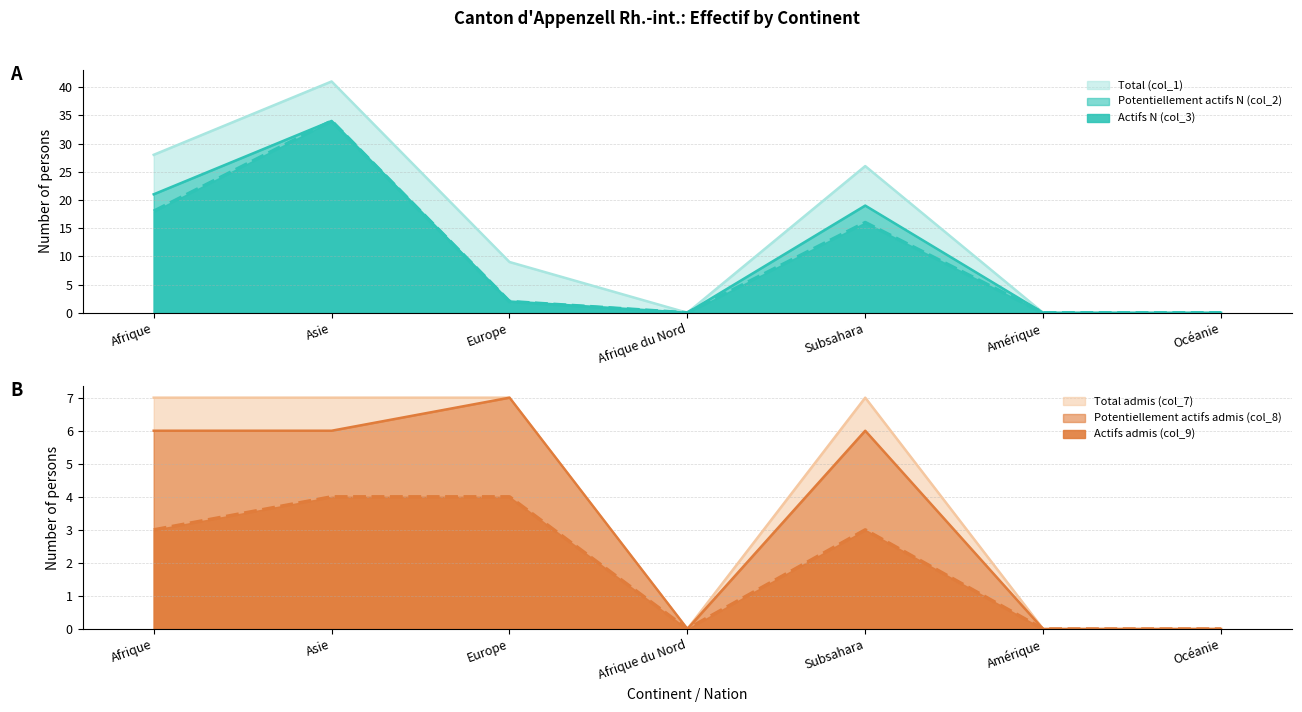

Which label corresponds to the smallest value in the chart?

Afrique du Nord